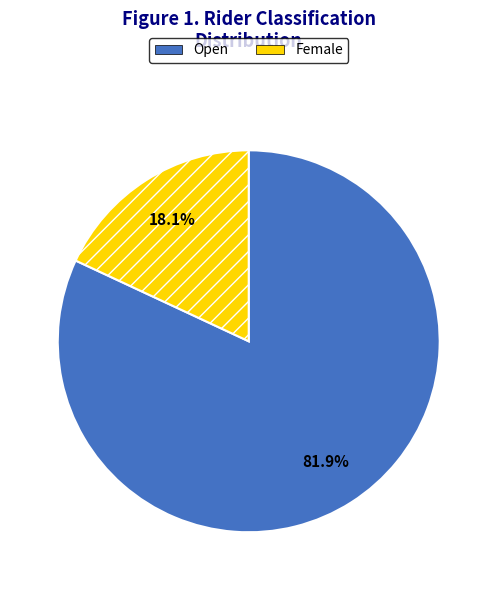

Which slice is the largest?

Open